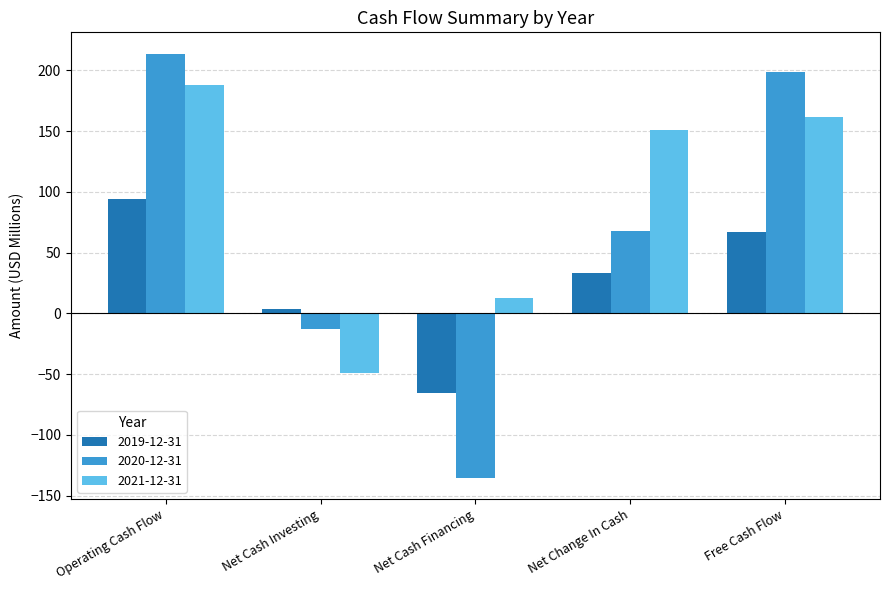

Where is 2021-12-31 nearest to the value 69?

Net Cash Financing